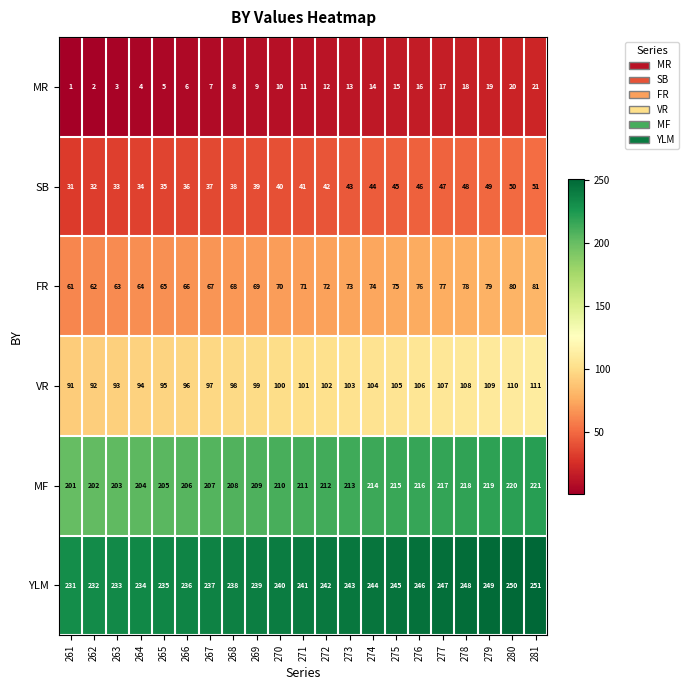

What is the sum of all FR values?

1491